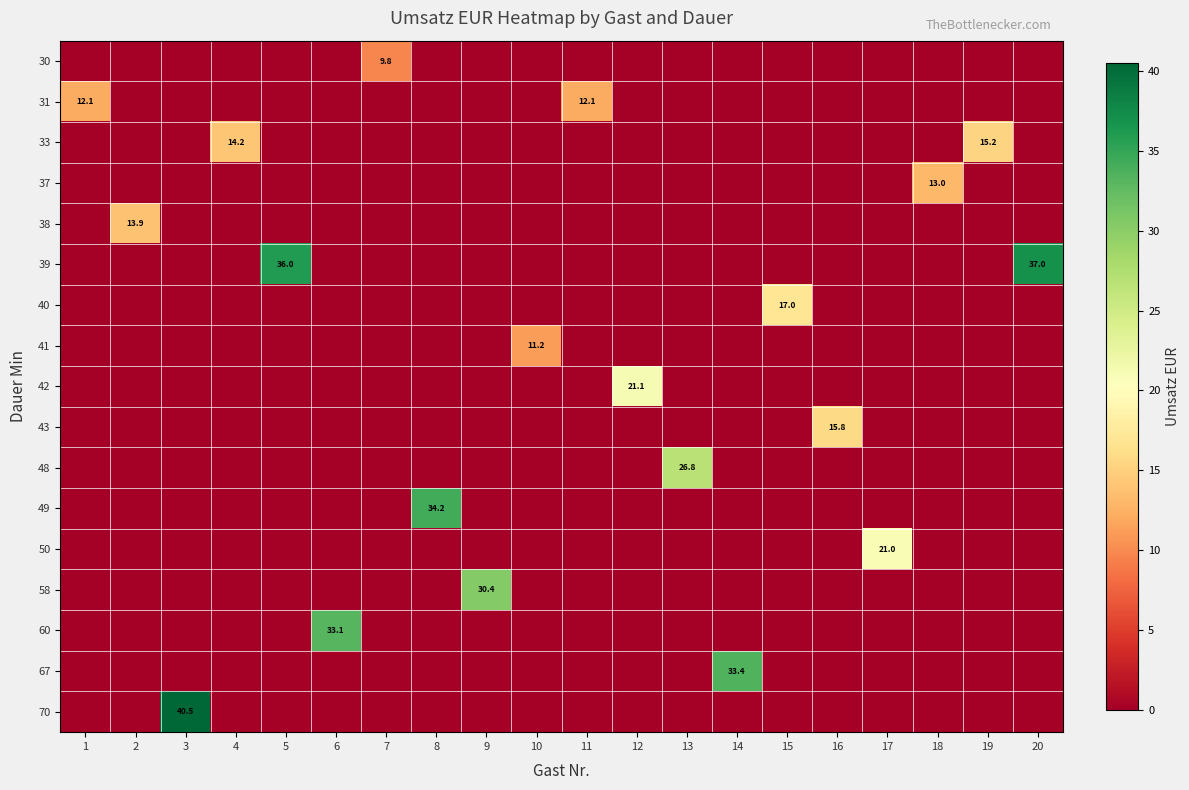

At which category is the sum across all series the highest?

3